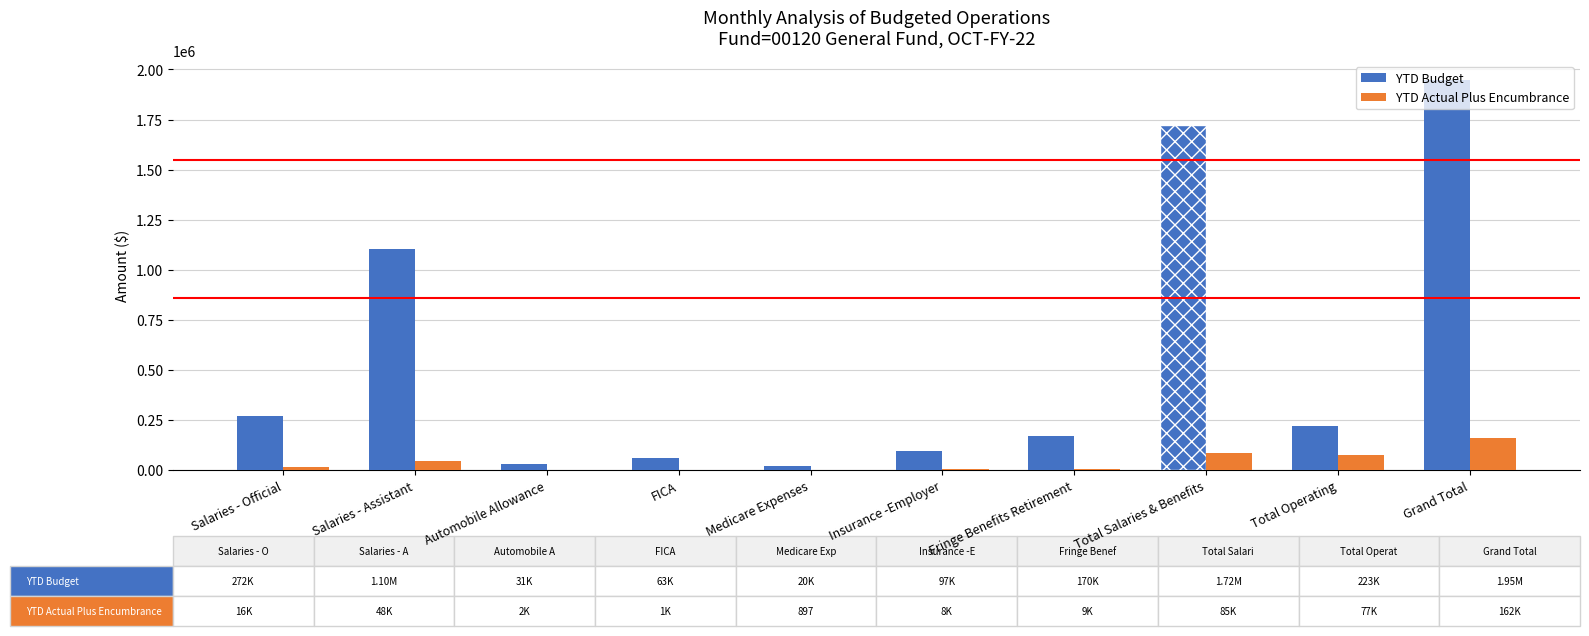

What is the sum of all YTD Budget values?

5644903.4